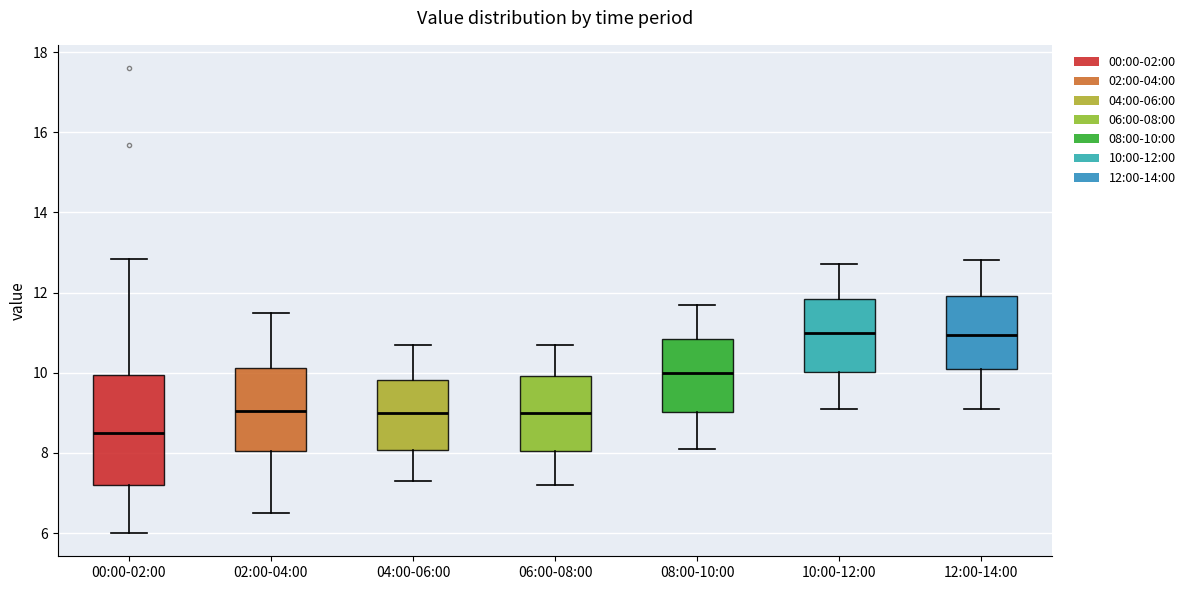

Where is the lower edge of the box for 10:00-12:00 on the y-axis? The values are not printed on the chart, so give them approximately, as read against the axis.

10.0